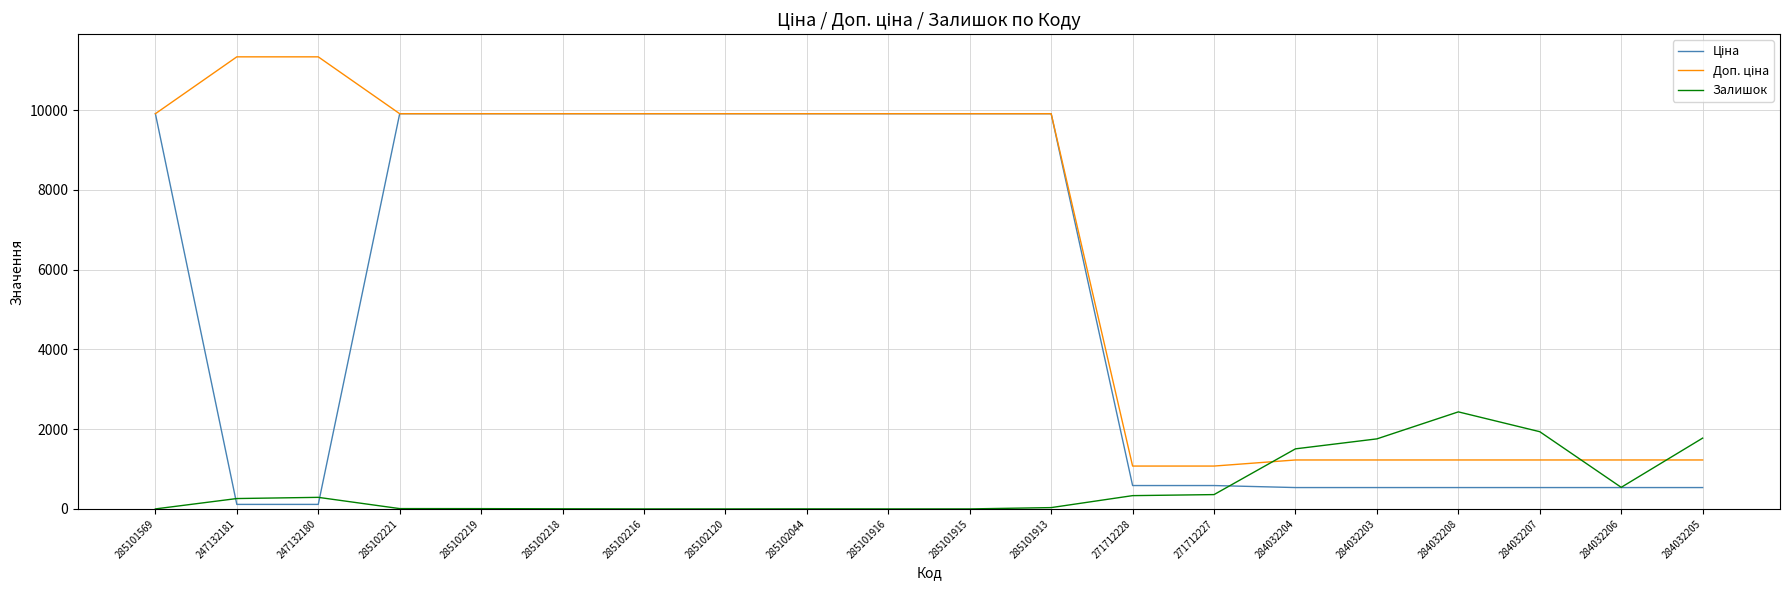

True or false: Залишок has a value of 0.0 at 285101916.

True